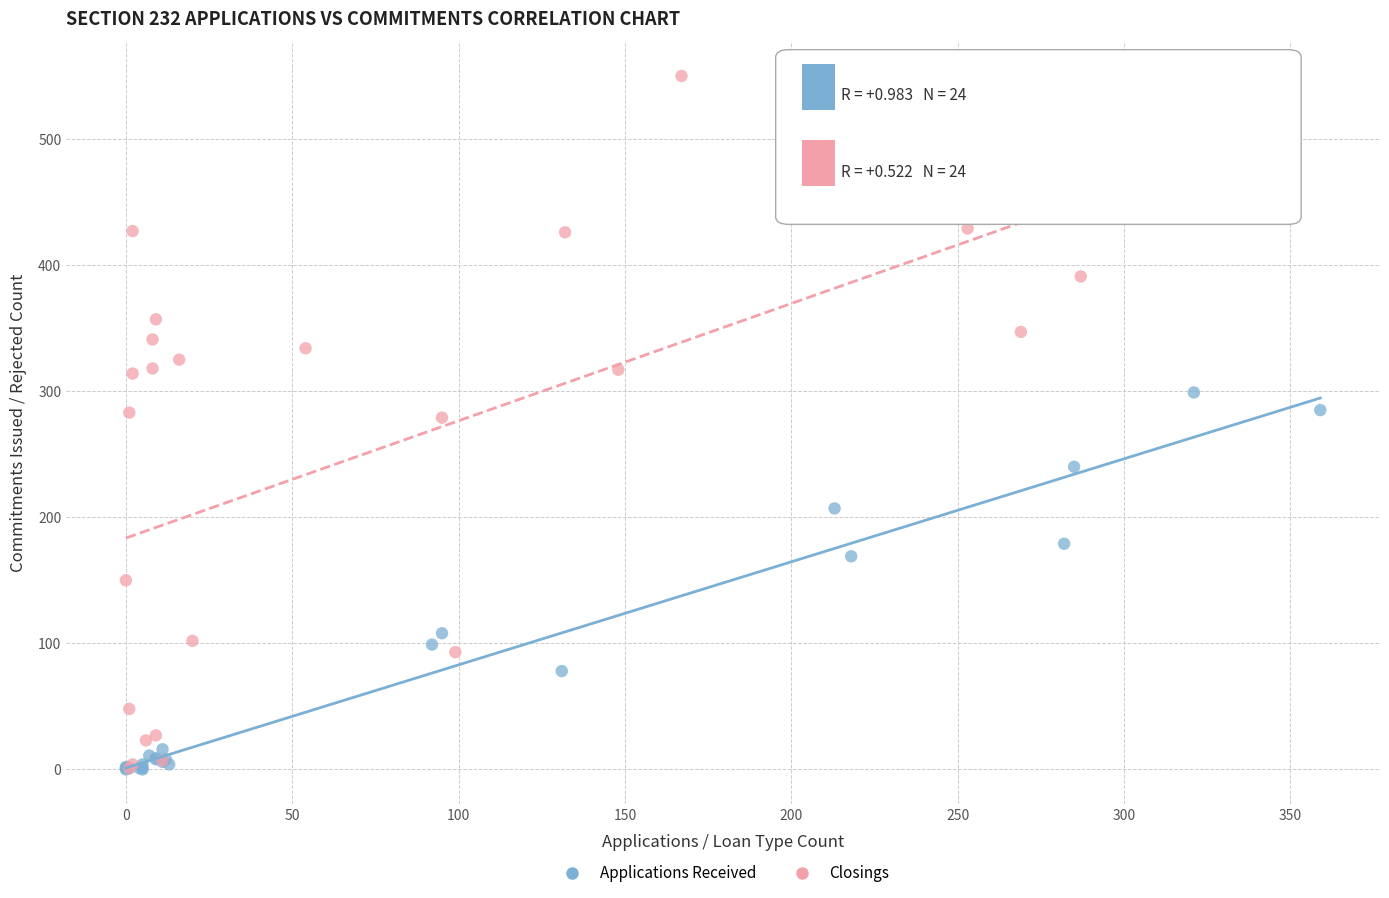

Which series reaches the maximum Y coordinate?

Closings